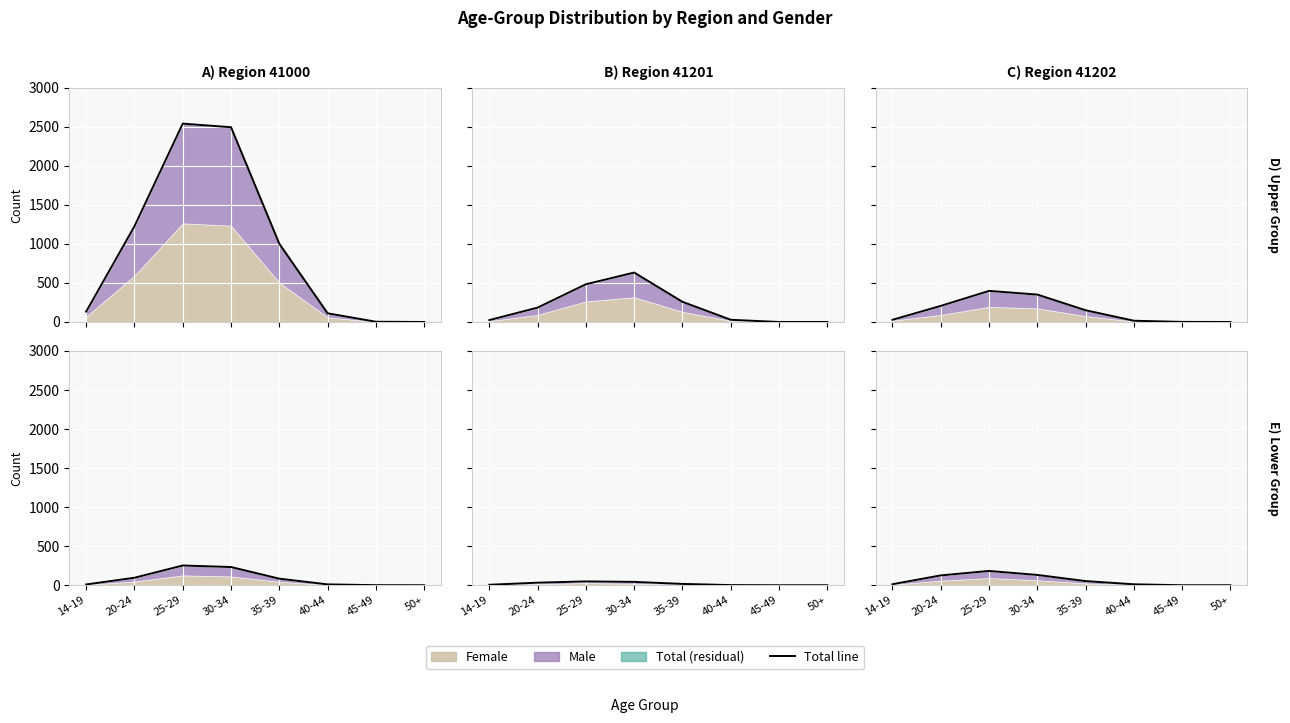

How many points are higher than both their immediate neighbors (excluding endpoints)?

1